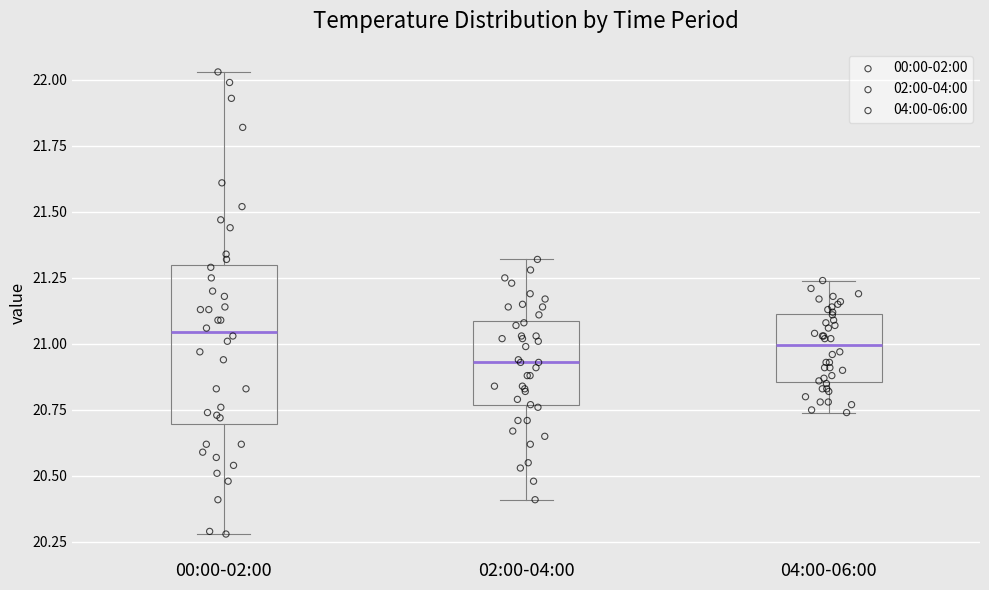

Reading left to right, transcribe this box plot: for each box, give where its median line is, the range the box spans, and where its two whiskers end, as read against the y-axis. The values are not printed on the chart, so give them approximately, as read against the axis.

00:00-02:00: median 21.05, box 20.70 to 21.30, whiskers 20.30 to 22.05
02:00-04:00: median 20.95, box 20.75 to 21.10, whiskers 20.40 to 21.30
04:00-06:00: median 21.00, box 20.85 to 21.10, whiskers 20.75 to 21.25